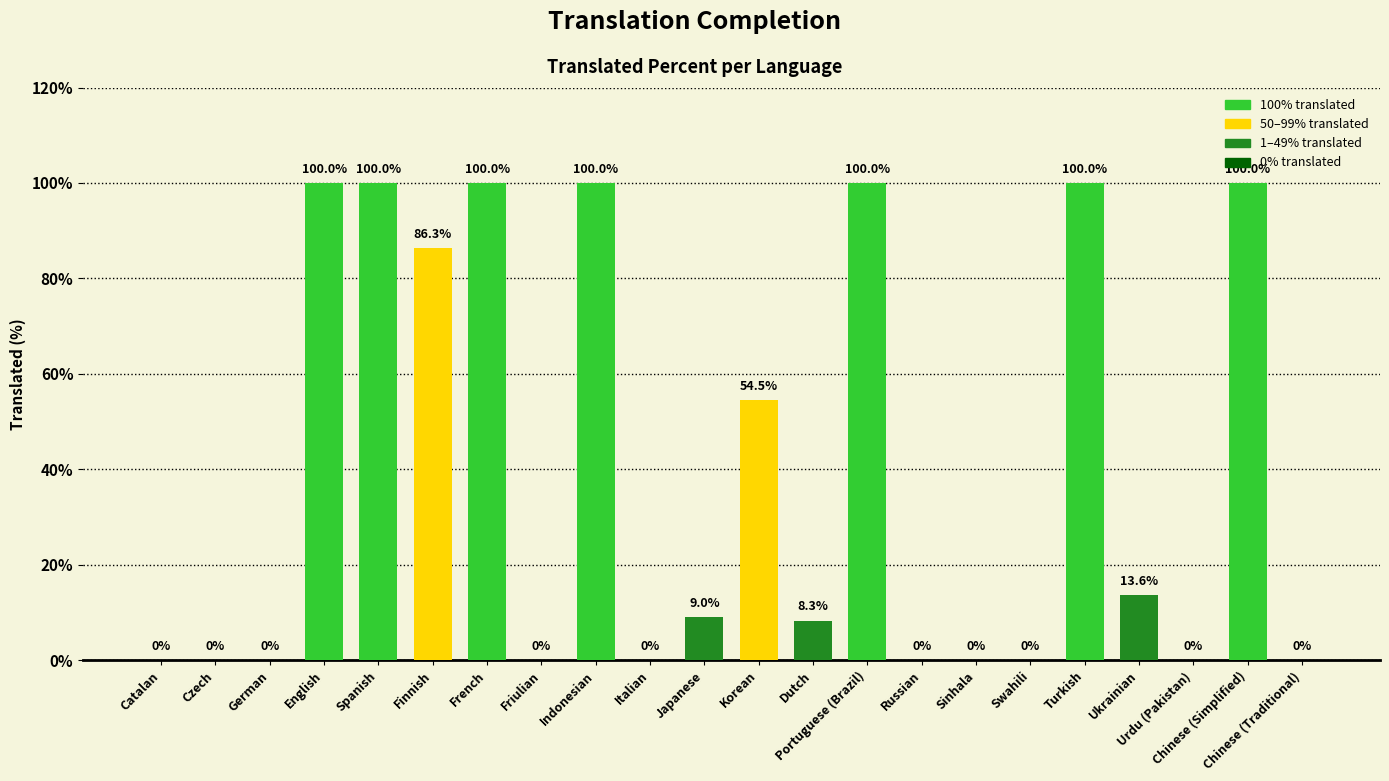

At which label does the data first exceed 9?

English